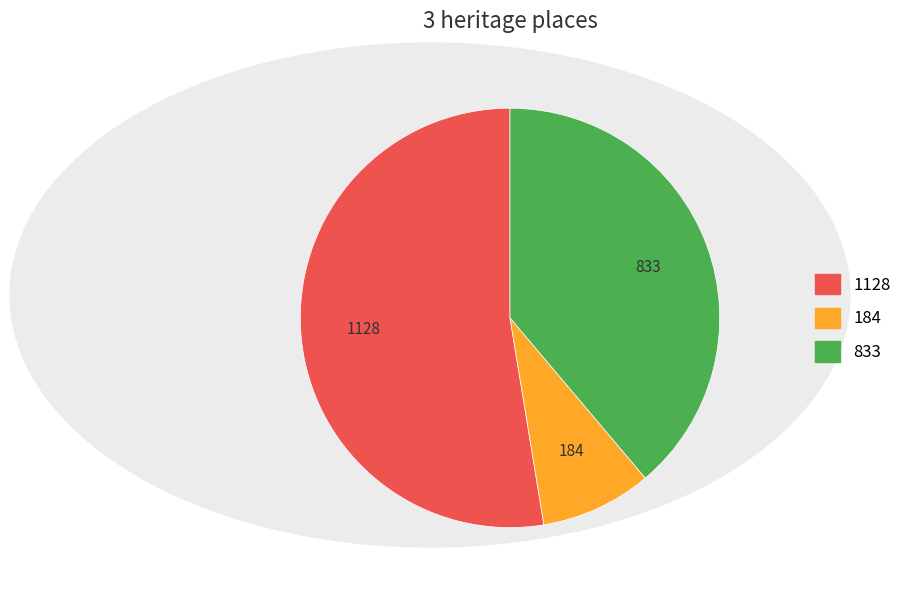

Is there a majority slice in this chart?

Yes